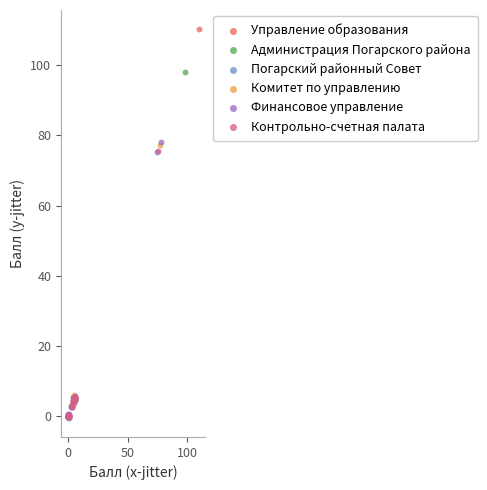

Which series reaches the maximum Y coordinate?

Управление образования